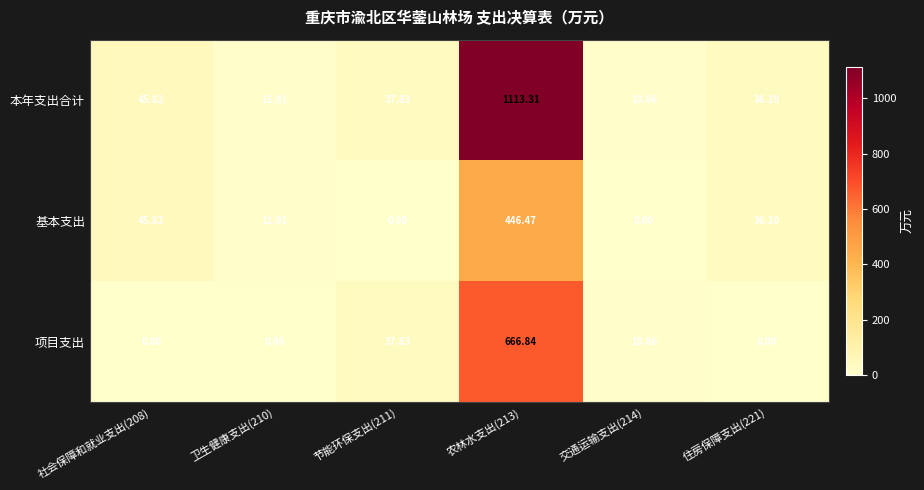

List the series in order of their overall mean, highest first.

本年支出合计, 项目支出, 基本支出